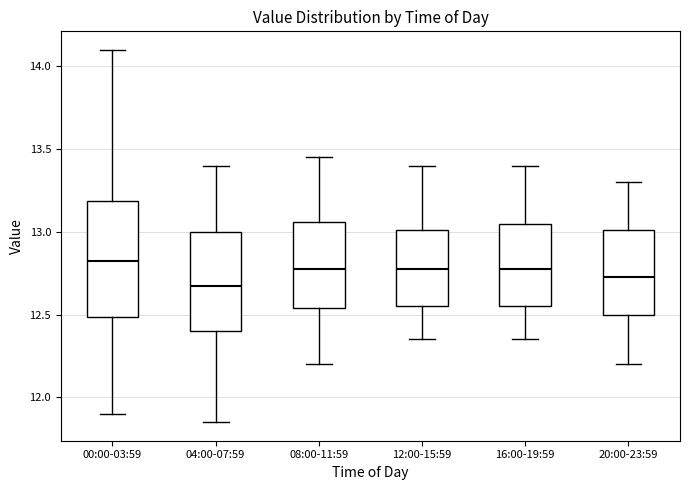

Which box is the tallest, from its lower edge to its upper edge?

00:00-03:59